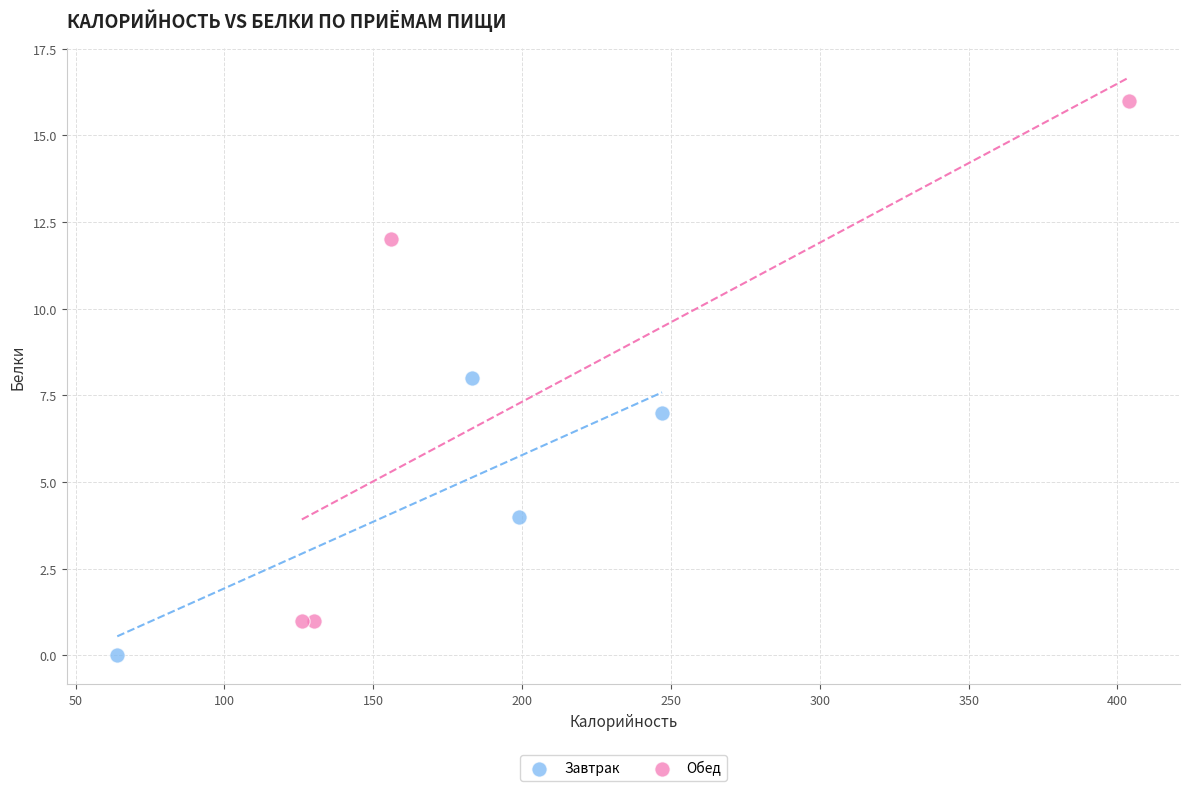

Which series reaches the maximum Y coordinate?

Обед